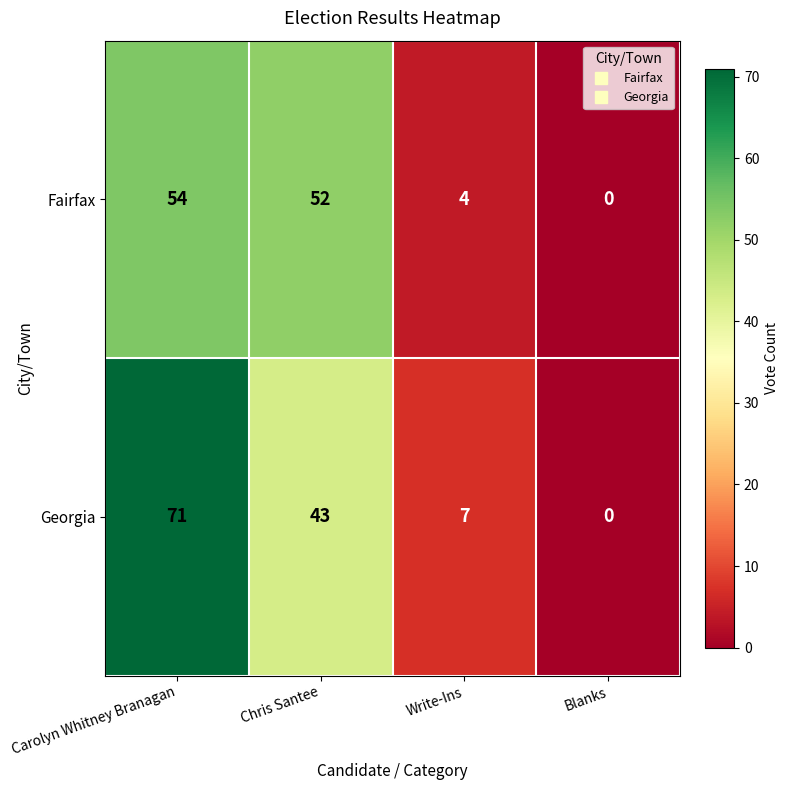

Reading right to left, what are all the values shown in this chart?

Fairfax: 0	4	52	54
Georgia: 0	7	43	71